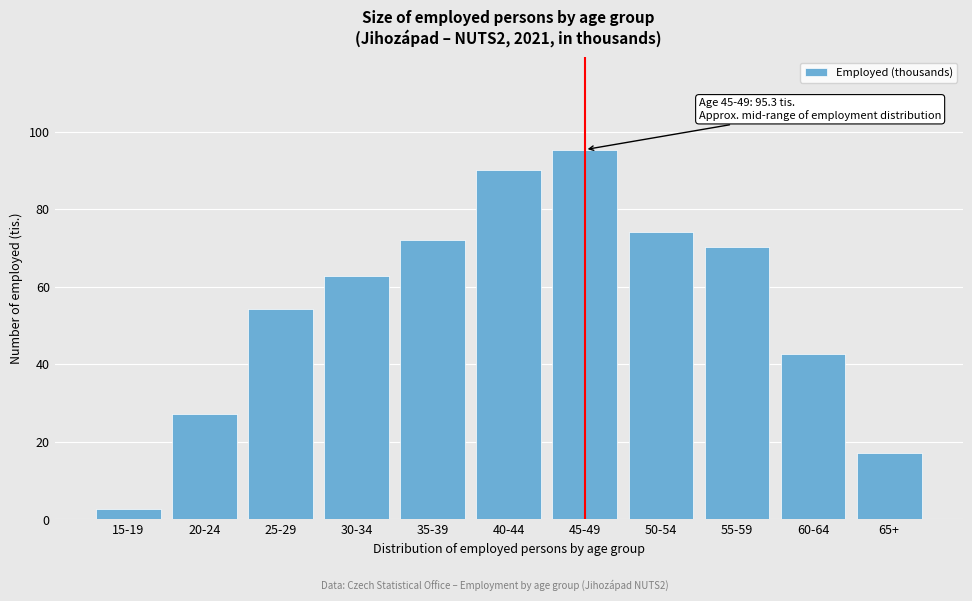

What is the ratio of the value at 45-49 to the value at 20-24?

3.5